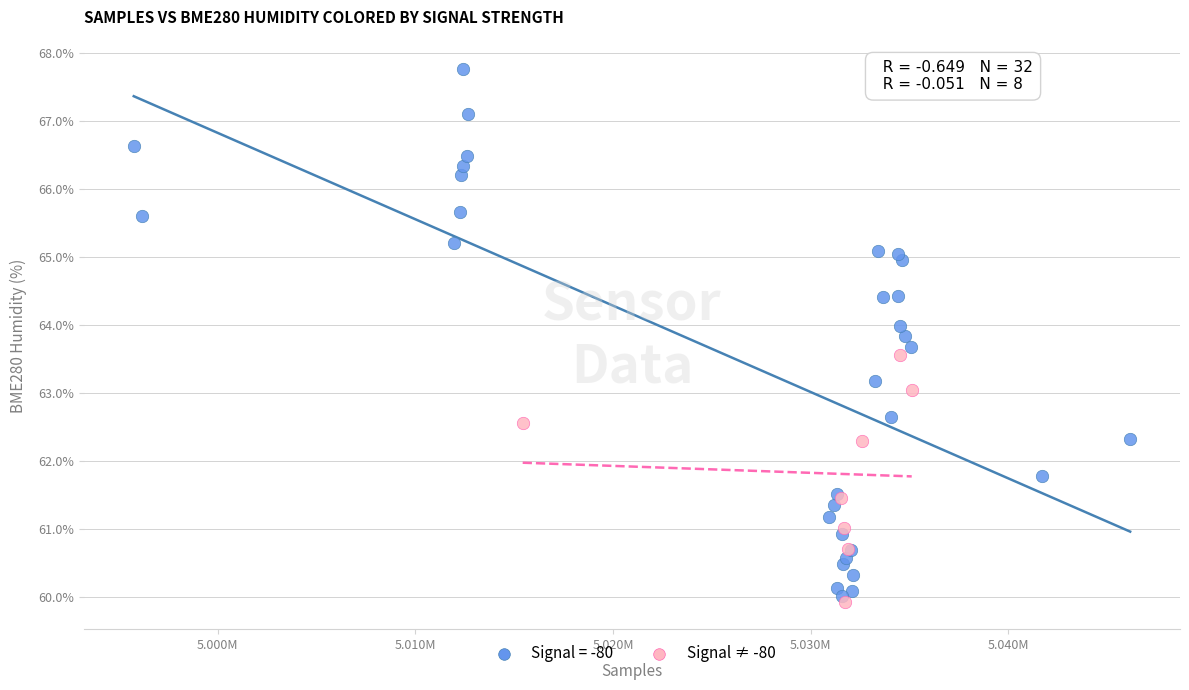

Which series has the largest Y range (max minus min)?

Signal = -80